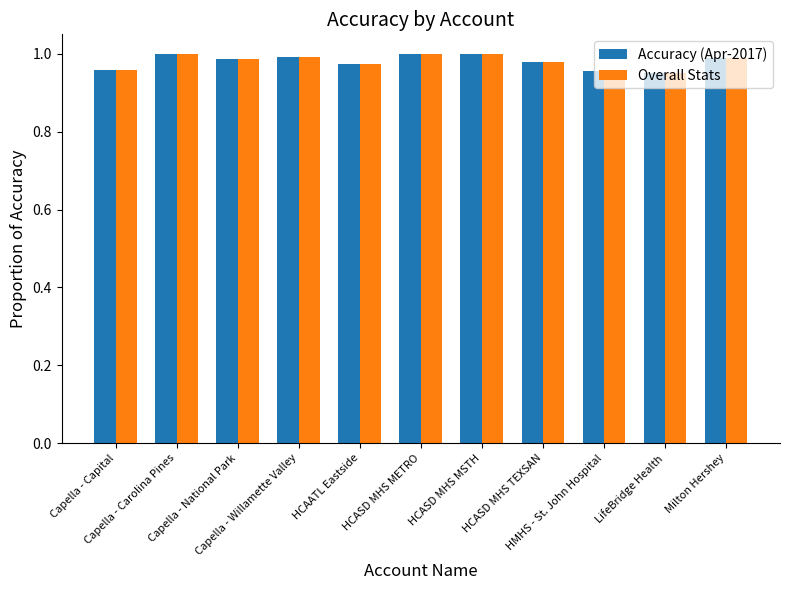

True or false: Overall Stats has a value of 1.0 at HCASD MHS METRO.

True